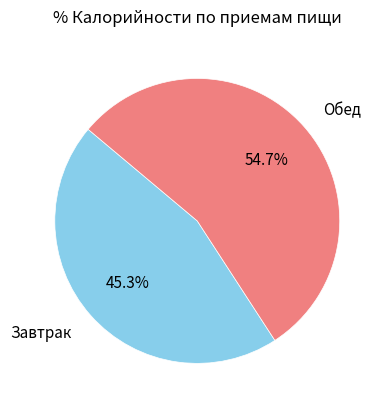

Rank the categories by value from highest to lowest.

Обед, Завтрак